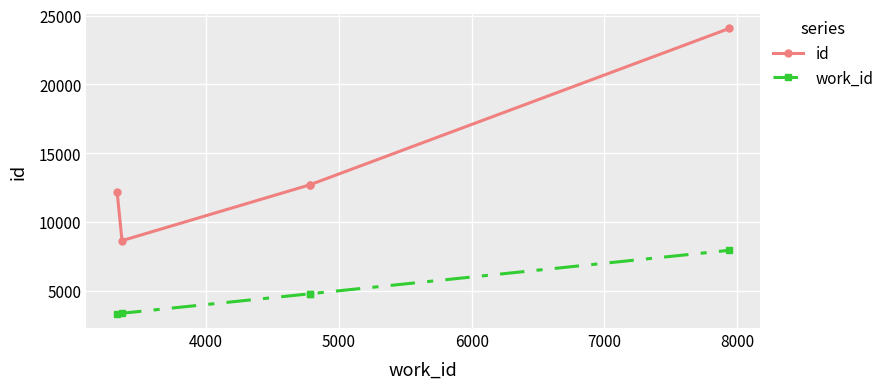

How many data points in work_id are less than 4780?

2